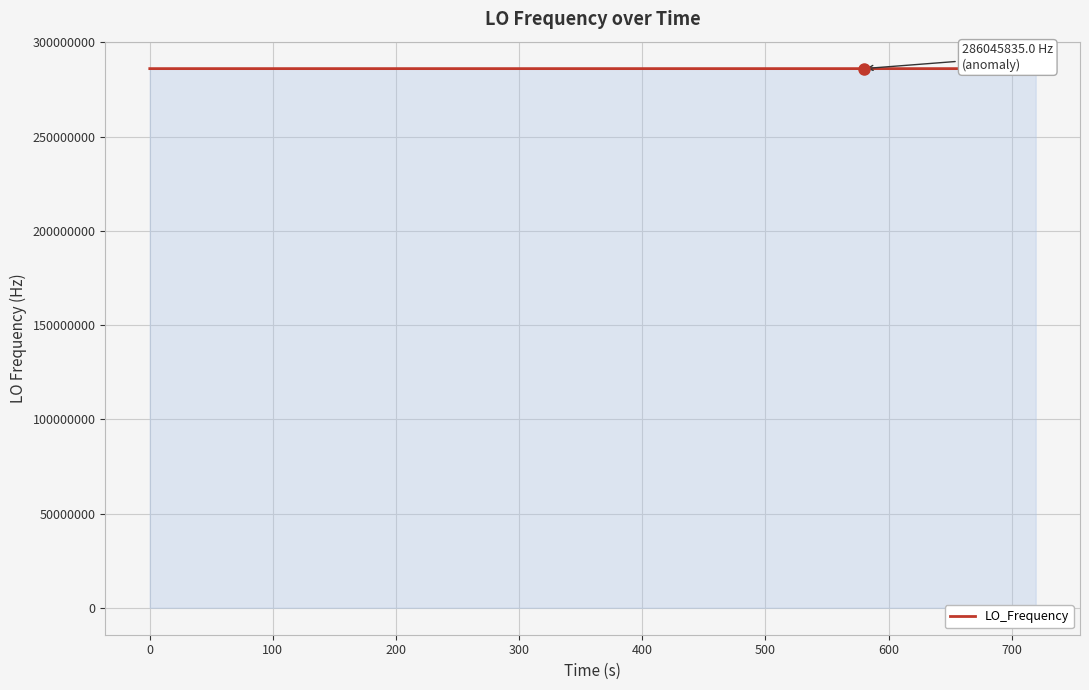

What is the minimum value shown in the chart?

286045835.0